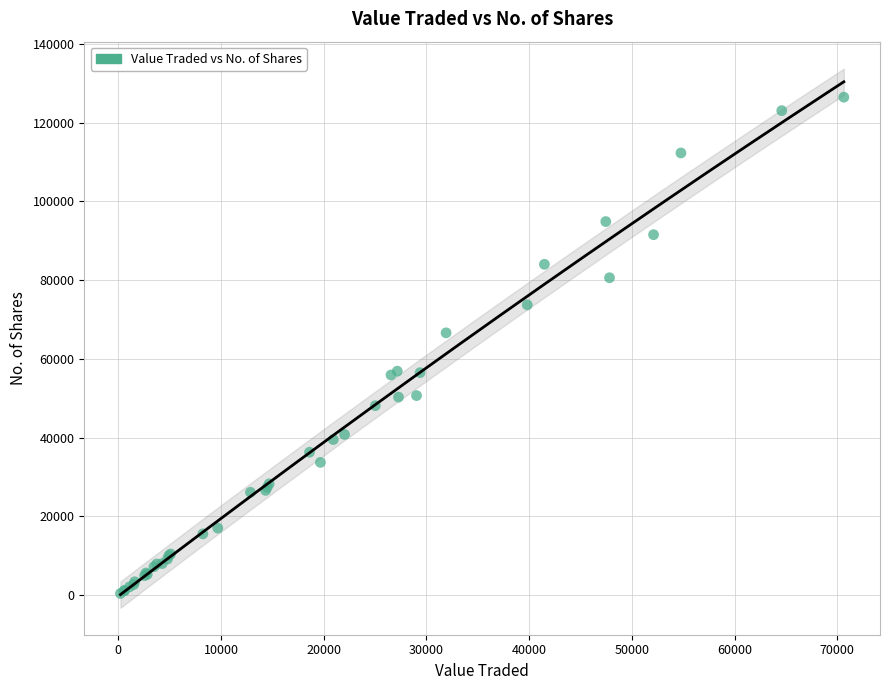

What Y value in the scatter plot is closest to 63439?

66610